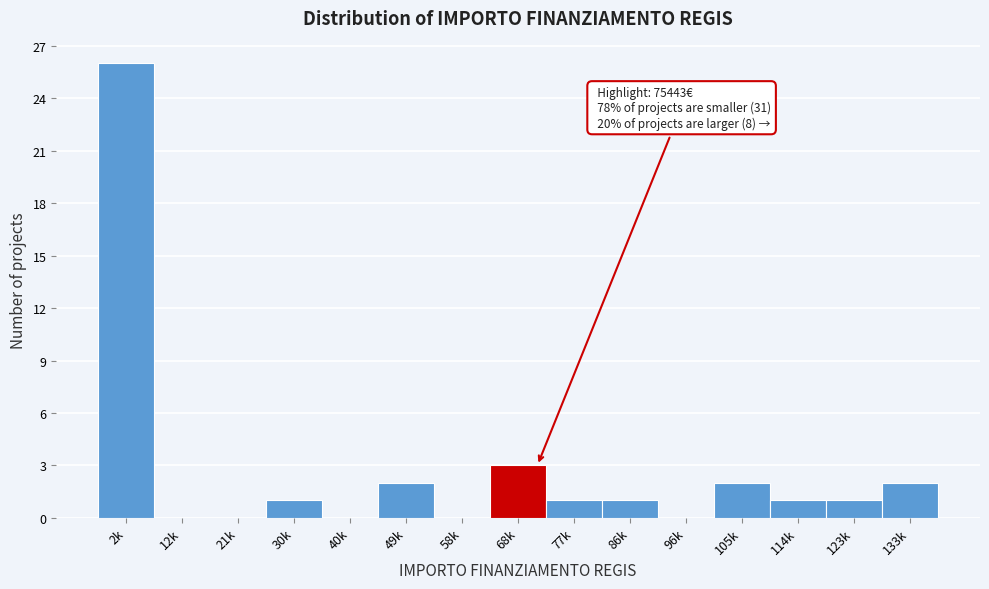

Reading left to right, what are all the values shown in this chart?

2k=26	12k=0	21k=0	30k=1	40k=0	49k=2	58k=0	68k=3	77k=1	86k=1	96k=0	105k=2	114k=1	123k=1	133k=2